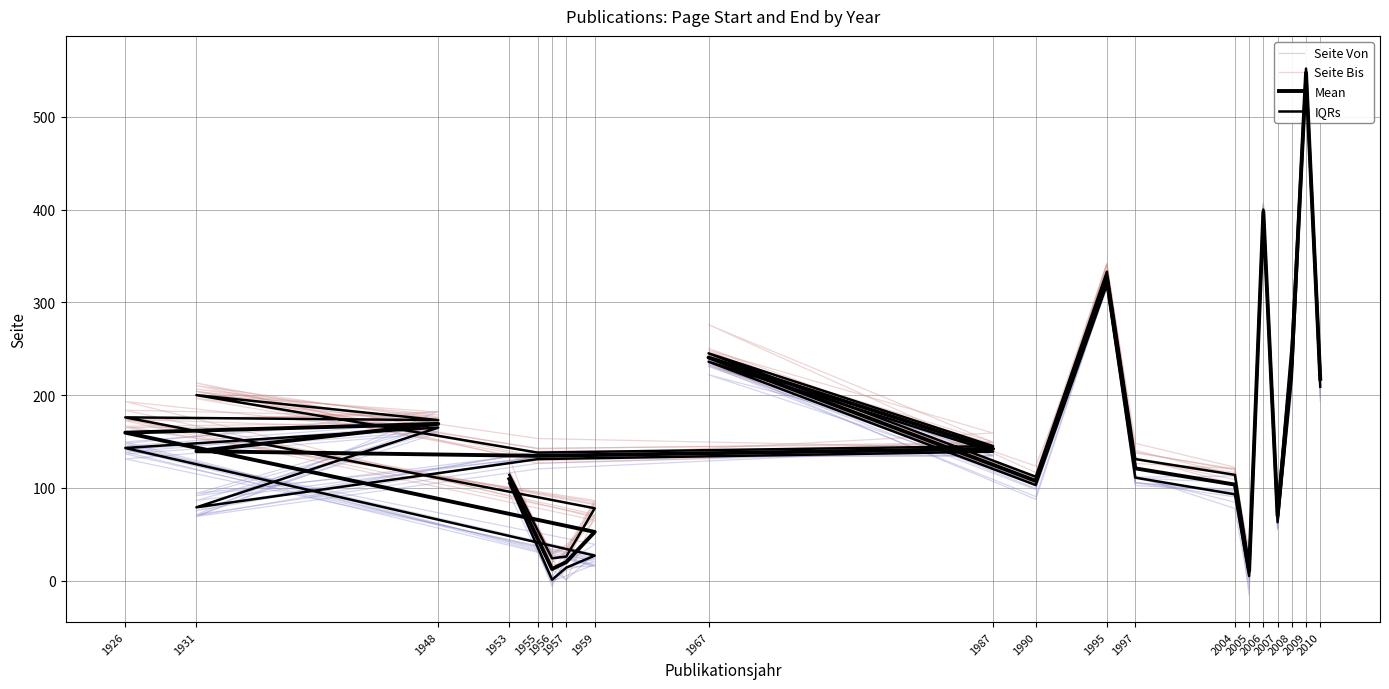

Is the value of Seite Bis at 1948 greater than the value of Mean at 1955?

Yes